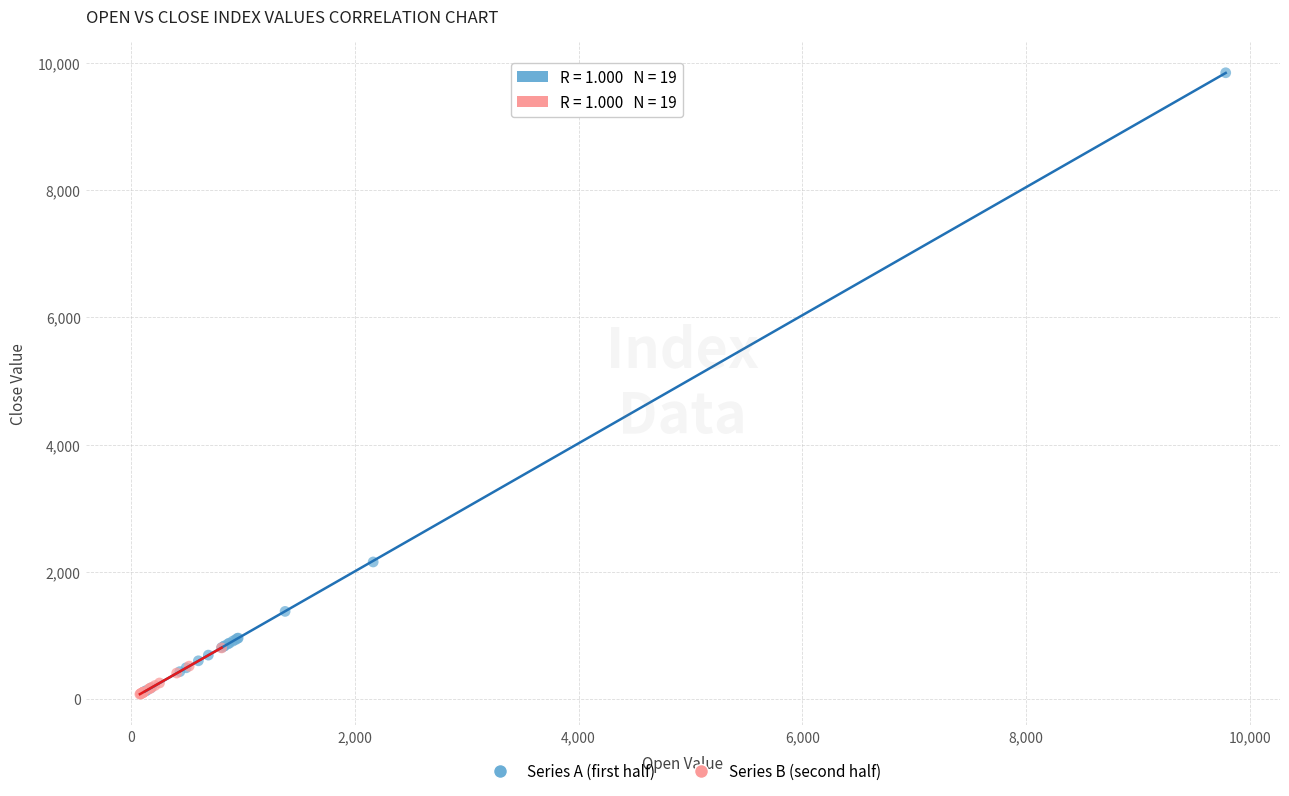

Which series contains the highest Y value?

Series A (first half)